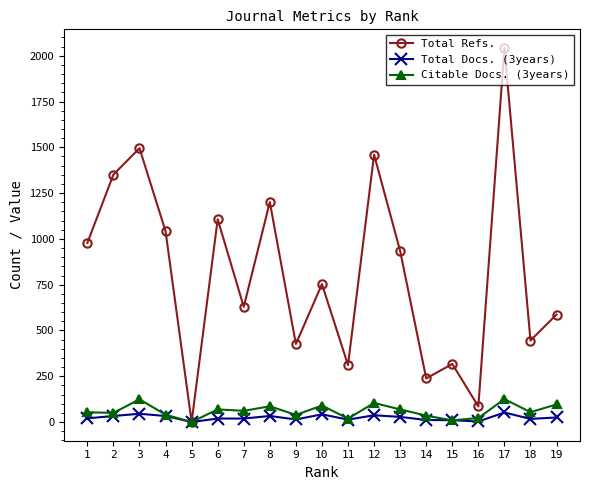

Which series has the largest range (max minus min)?

Total Refs.